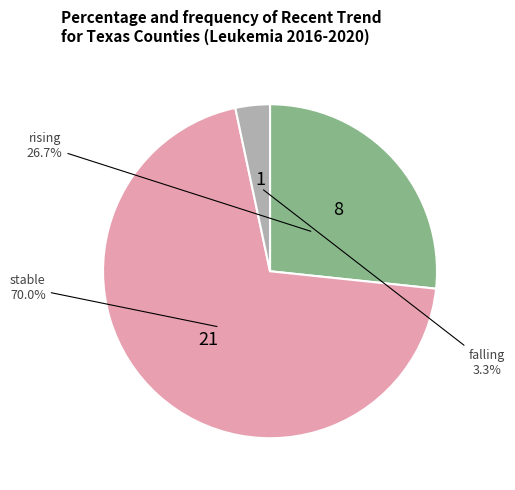

Count the number of slices in the pie.

3